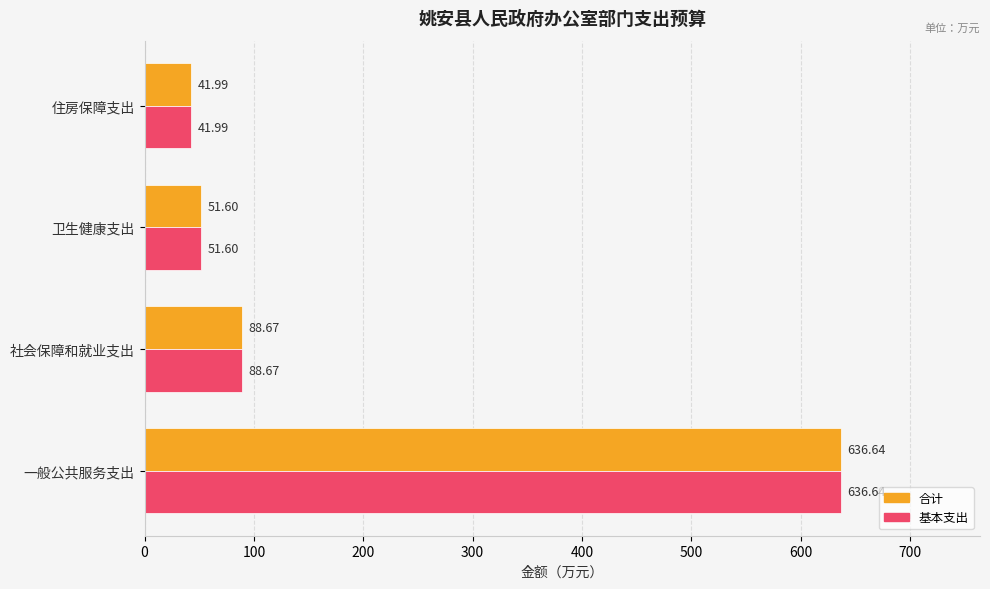

List the labels in order of 合计 value, smallest first.

住房保障支出, 卫生健康支出, 社会保障和就业支出, 一般公共服务支出